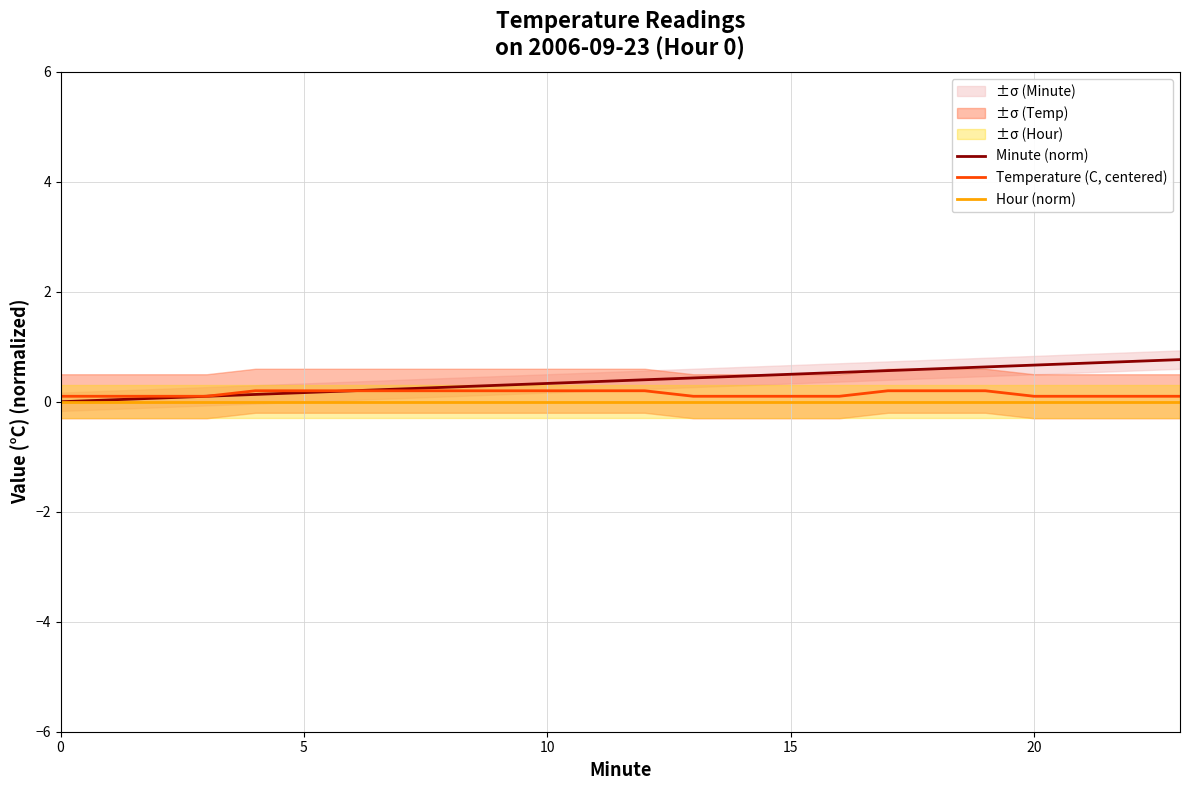

Reading right to left, extract all data points from this chart.

Minute (norm): 0.8	0.7	0.7	0.7	0.6	0.6	0.6	0.5	0.5	0.5	0.4	0.4	0.4	0.3	0.3	0.3	0.2	0.2	0.2	0.1	0.1	0.1	0.0	0.0
Temperature (C, centered): 0.1	0.1	0.1	0.1	0.2	0.2	0.2	0.1	0.1	0.1	0.1	0.2	0.2	0.2	0.2	0.2	0.2	0.2	0.2	0.2	0.1	0.1	0.1	0.1
Hour (norm): 0.0	0.0	0.0	0.0	0.0	0.0	0.0	0.0	0.0	0.0	0.0	0.0	0.0	0.0	0.0	0.0	0.0	0.0	0.0	0.0	0.0	0.0	0.0	0.0